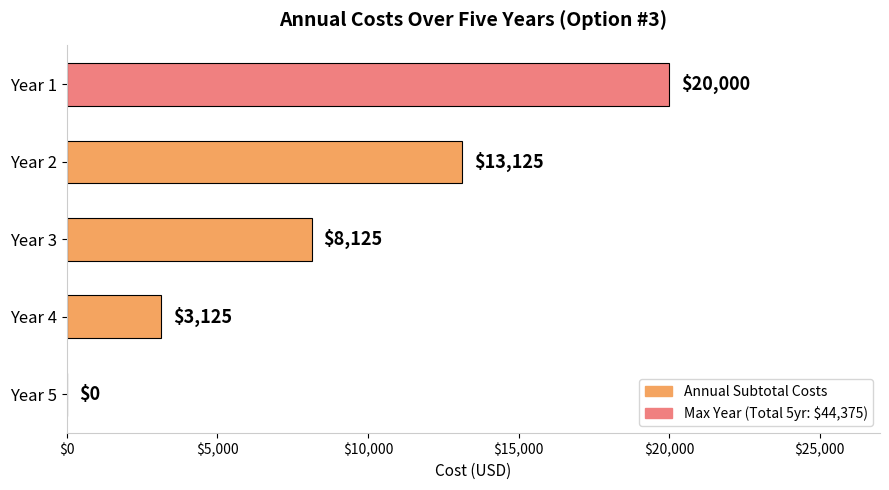

The chart shows a value of 6517 at Year 1. True or false?

False